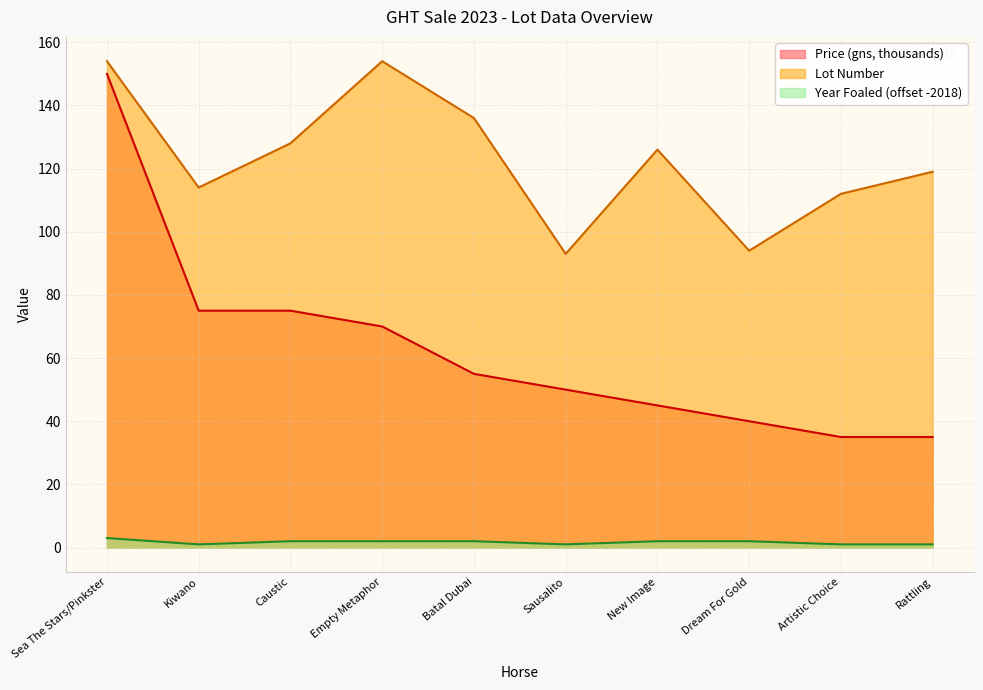

What are all the series names shown in the legend?

Price (gns, thousands), Lot Number, Year Foaled (offset -2018)